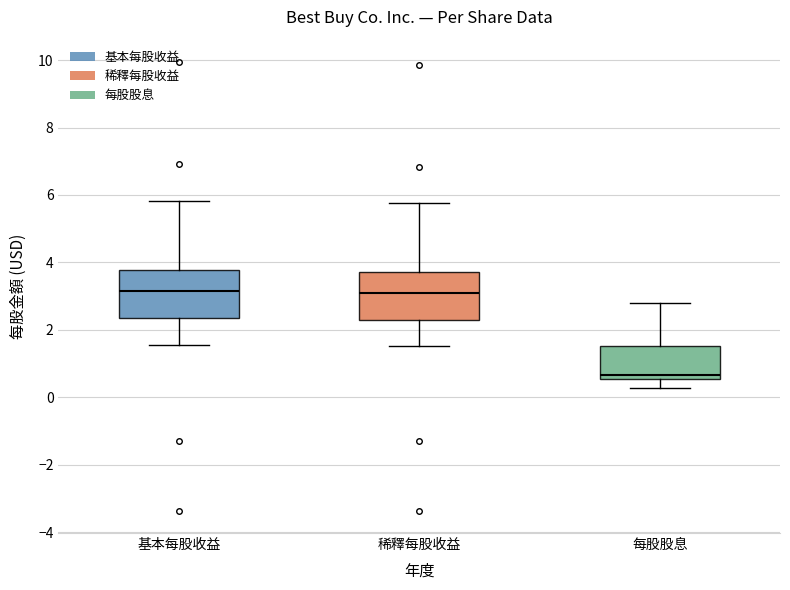

Reading left to right, read every box against the y-axis: the position of its median line, the range the box covers, and the ends of its whiskers. The values are not printed on the chart, so give them approximately, as read against the axis.

基本每股收益: median 3.2, box 2.4 to 3.8, whiskers 1.6 to 5.8
稀釋每股收益: median 3.0, box 2.4 to 3.8, whiskers 1.6 to 5.8
每股股息: median 0.6 (just above the box's lower edge), box 0.6 to 1.6, whiskers 0.2 to 2.8